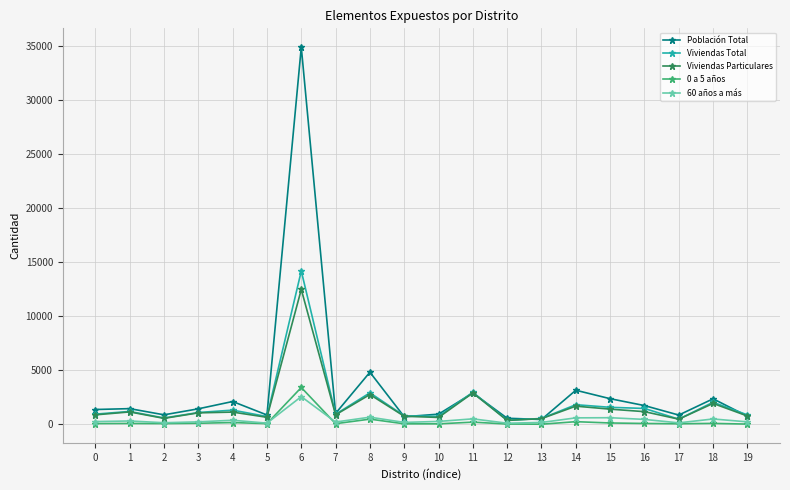

Is the value of Viviendas Particulares at 12 greater than the value of Viviendas Total at 19?

No